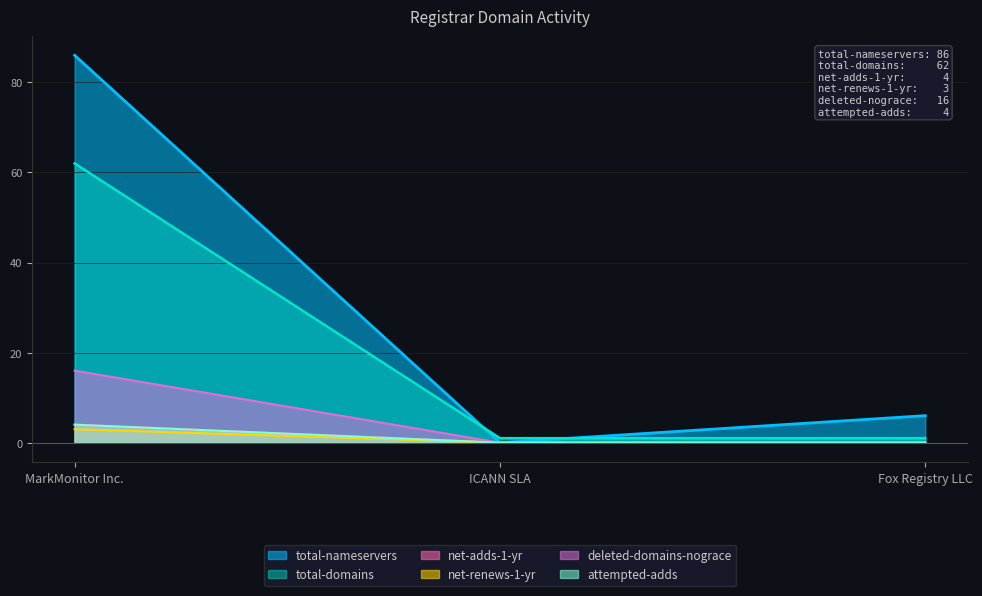

How many values in the total-domains series exceed 1?

1